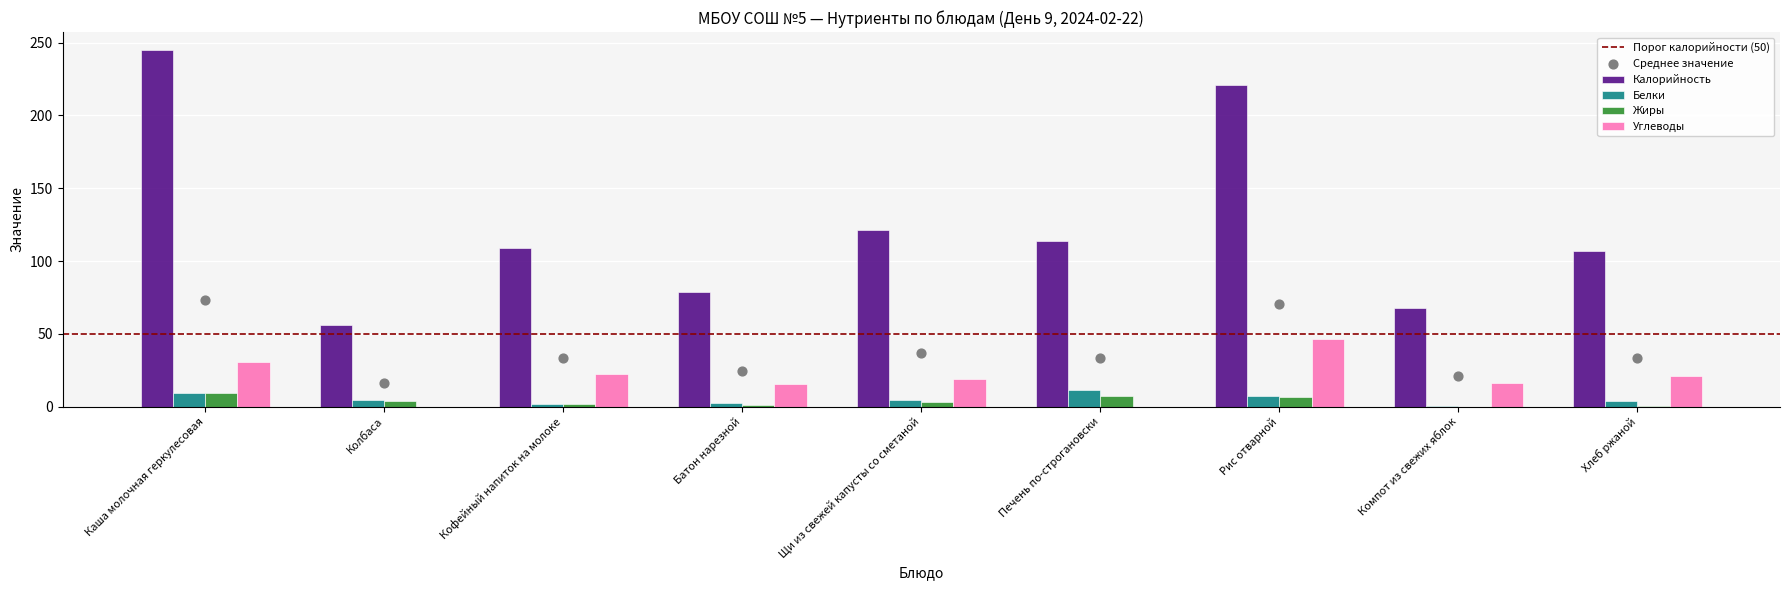

Which series has the widest spread of Y values?

Калорийность